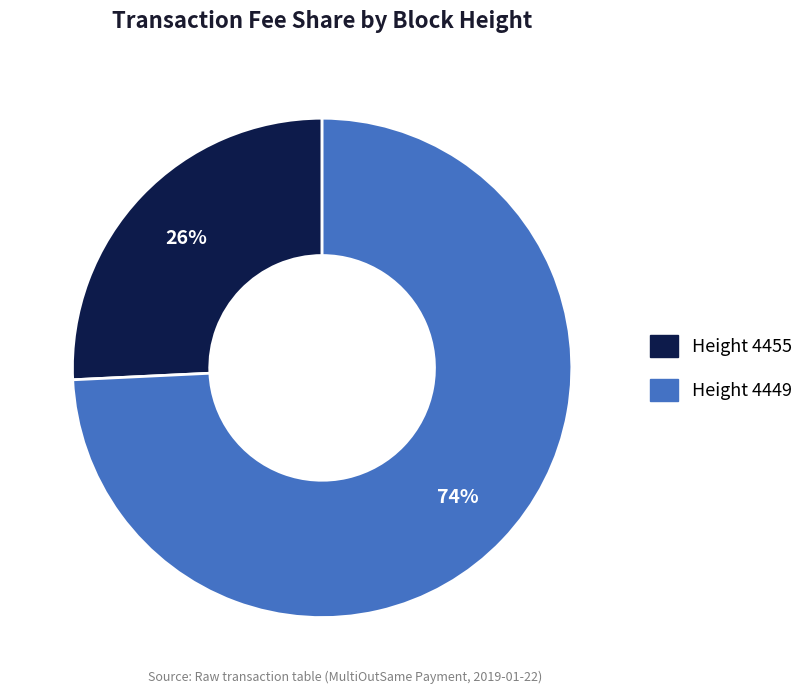

Which slice is the largest?

Height 4449